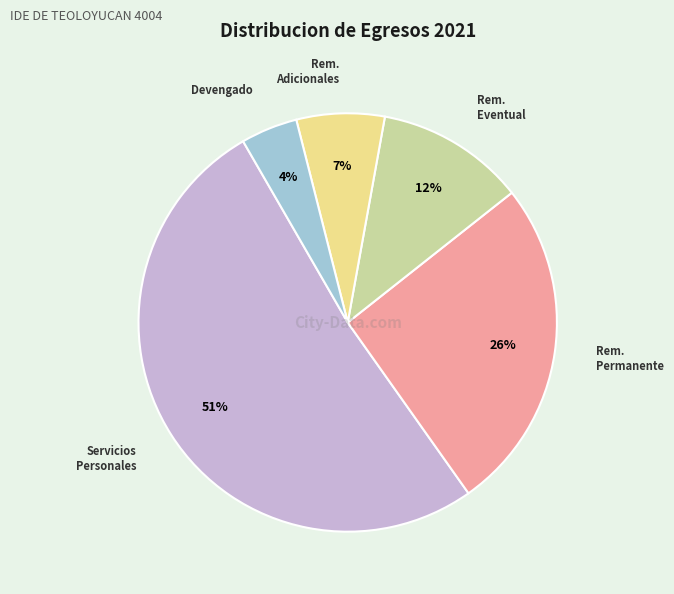

Is there any slice that represents more than half of the pie?

Yes